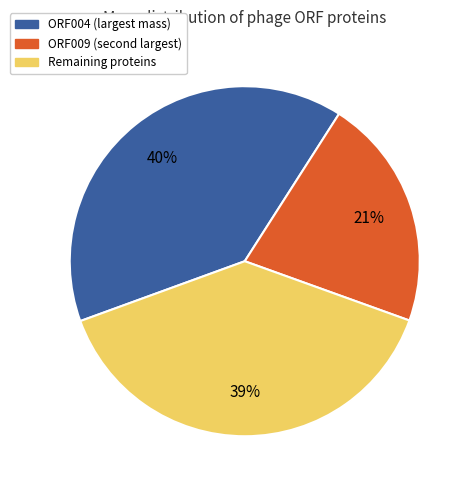

To the nearest percent, what is the average slice percentage?

33%